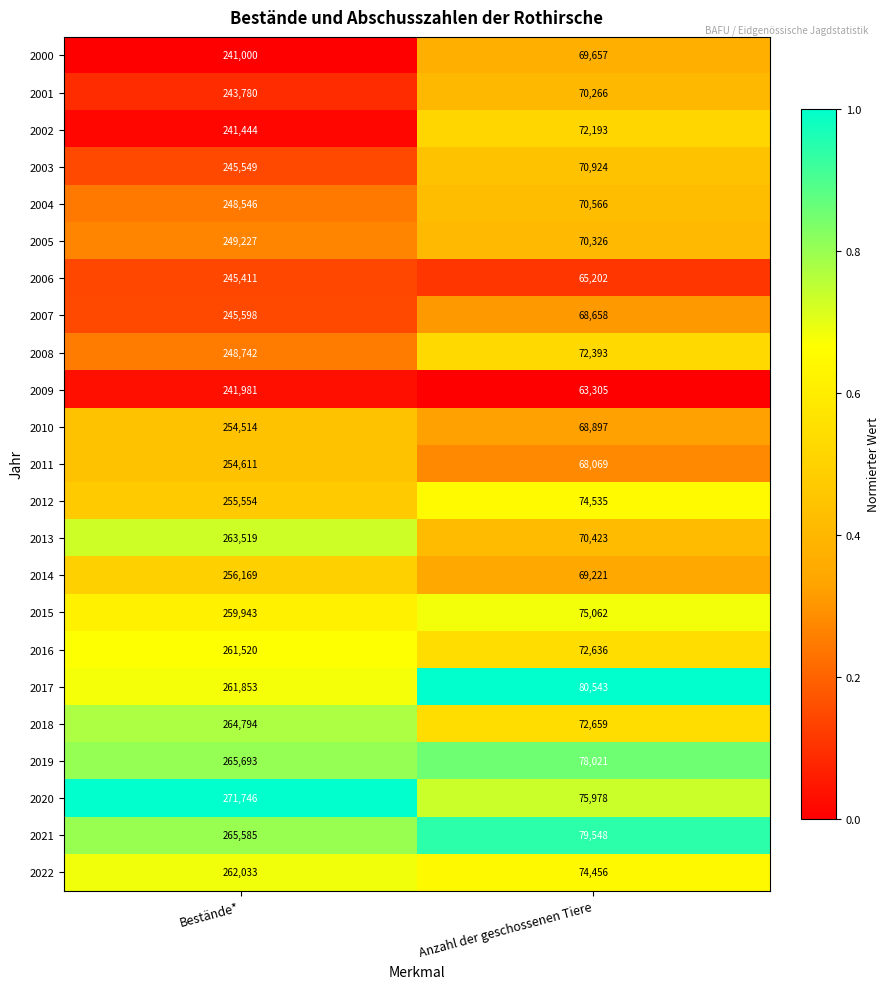

The value of 2019 at Anzahl der geschossenen Tiere is 53793. True or false?

False